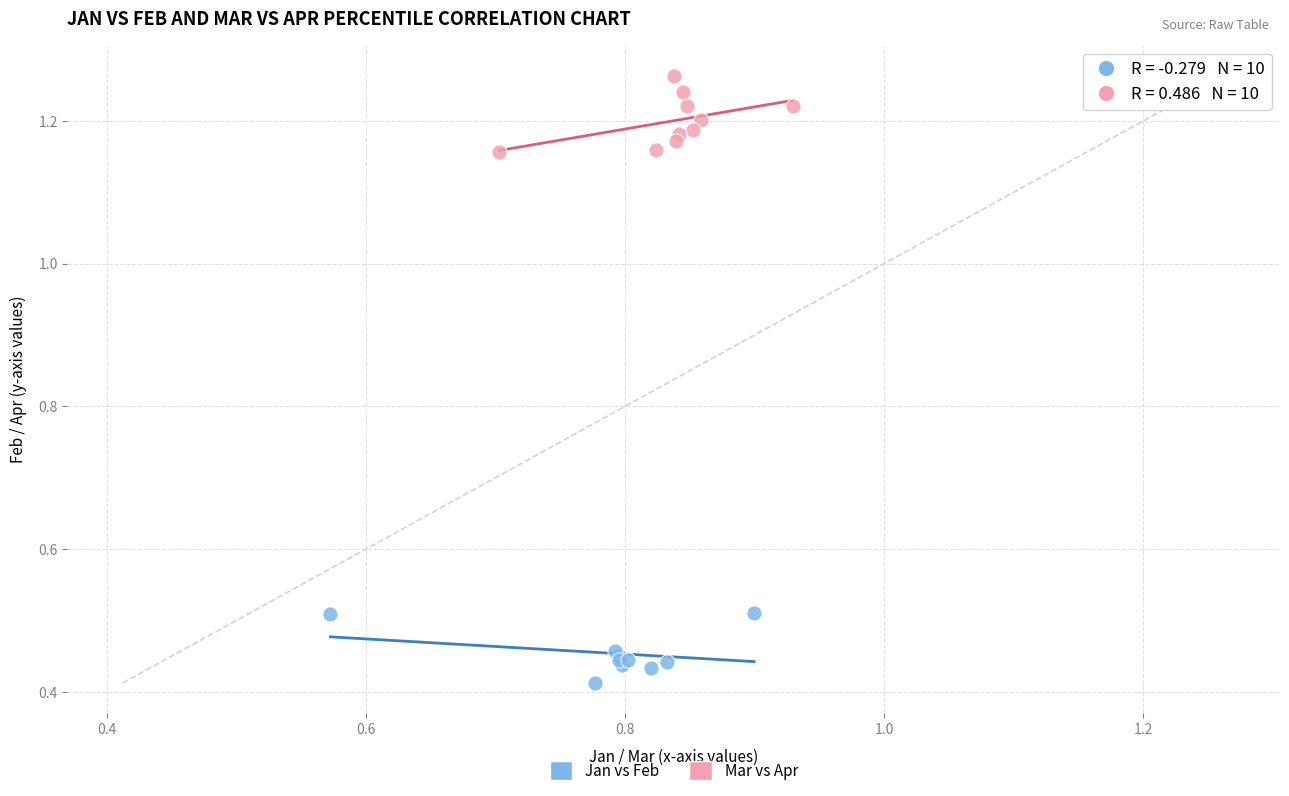

Which series contains the lowest Y value?

Jan vs Feb